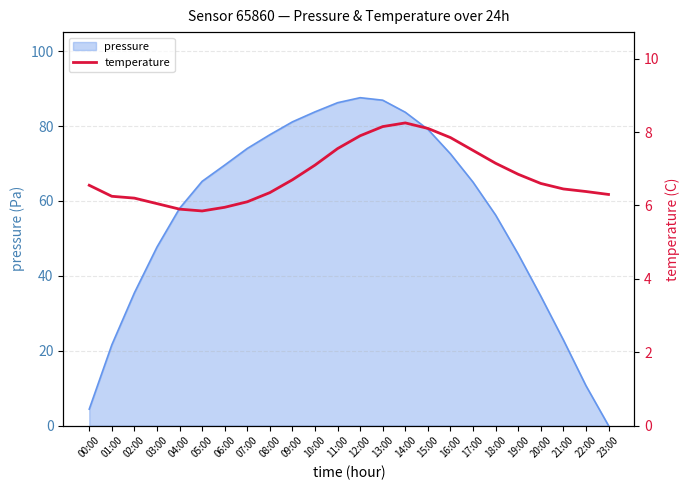

What is the label of the 1st point from the right?

23:00